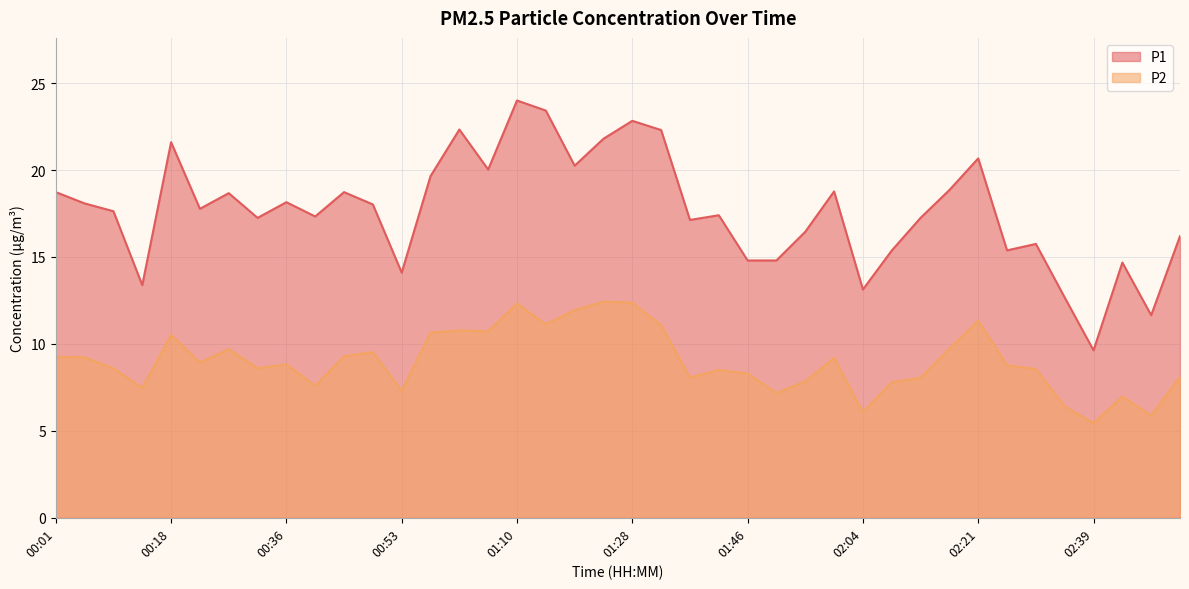

What is the sum of all P1 values?

706.6